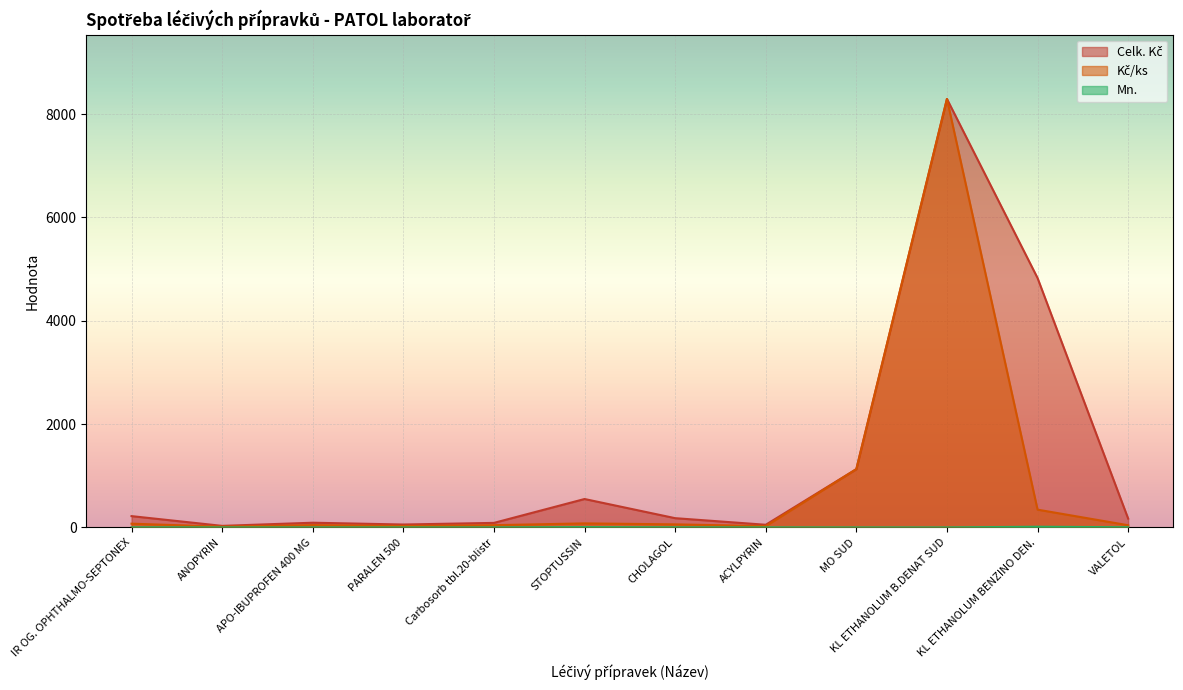

At which label is Kč/ks closest to 4154?

MO SUD